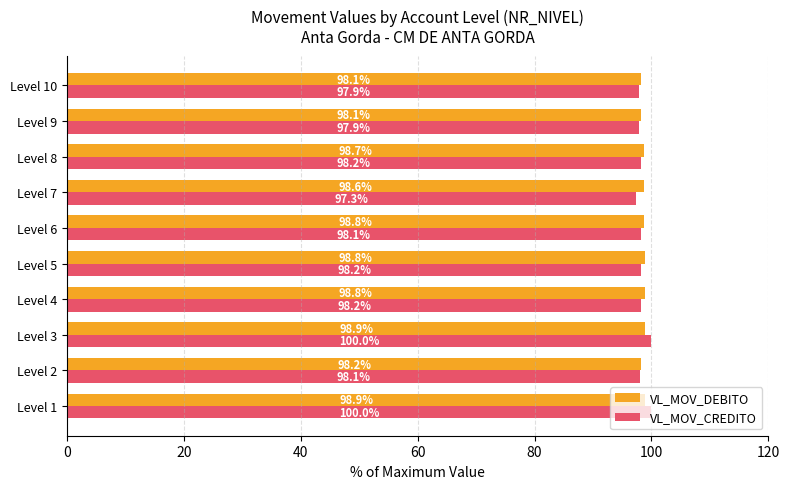

Is the value of VL_MOV_CREDITO at Level 5 greater than the value of VL_MOV_DEBITO at Level 4?

No